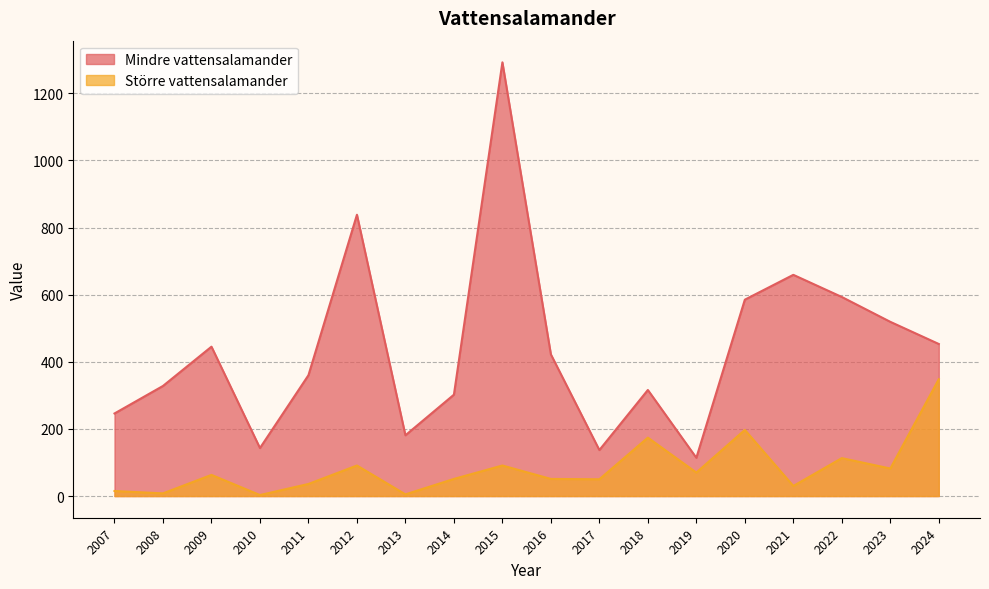

What is the difference between the highest and lowest values at 2010?

140